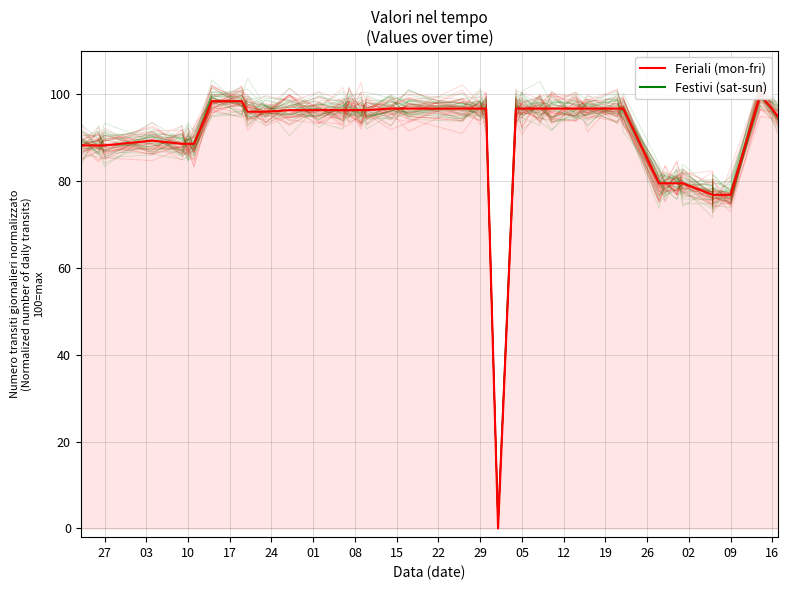

Where is the first local maximum for Feriali (mon-fri)?

17